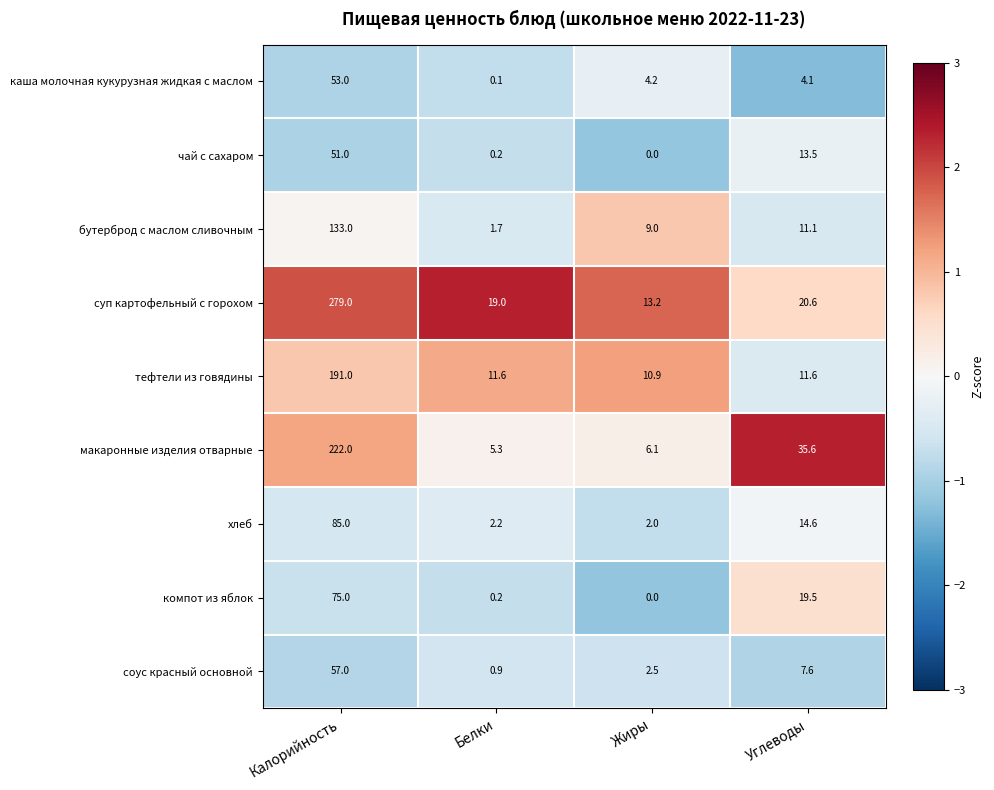

Which label corresponds to the smallest value in the chart?

Жиры